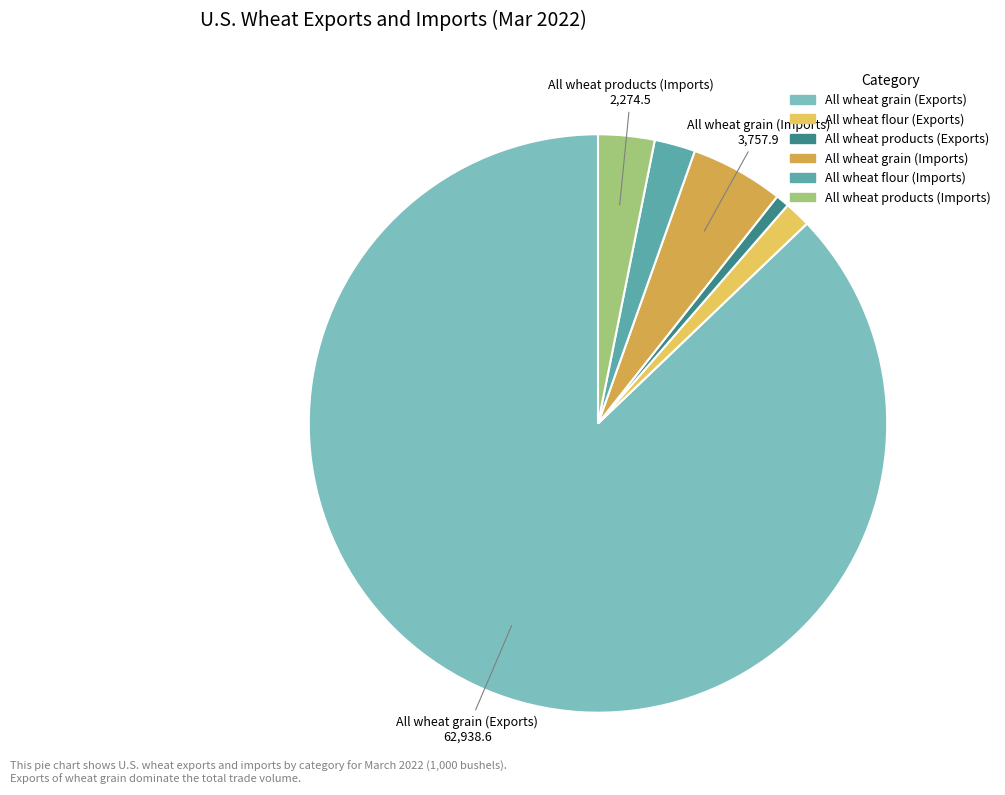

Rank the categories by value from highest to lowest.

All wheat grain (Exports), All wheat grain (Imports), All wheat products (Imports), All wheat flour (Imports), All wheat flour (Exports), All wheat products (Exports)